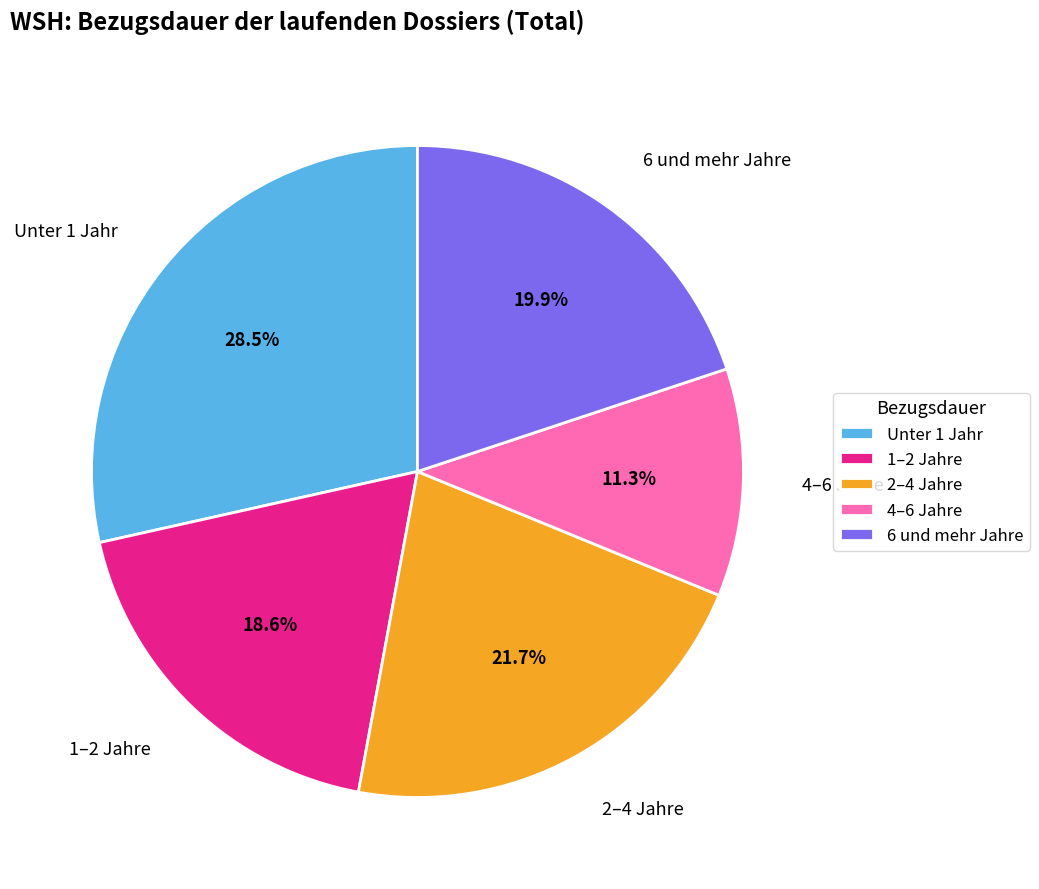

Is there a majority slice in this chart?

No